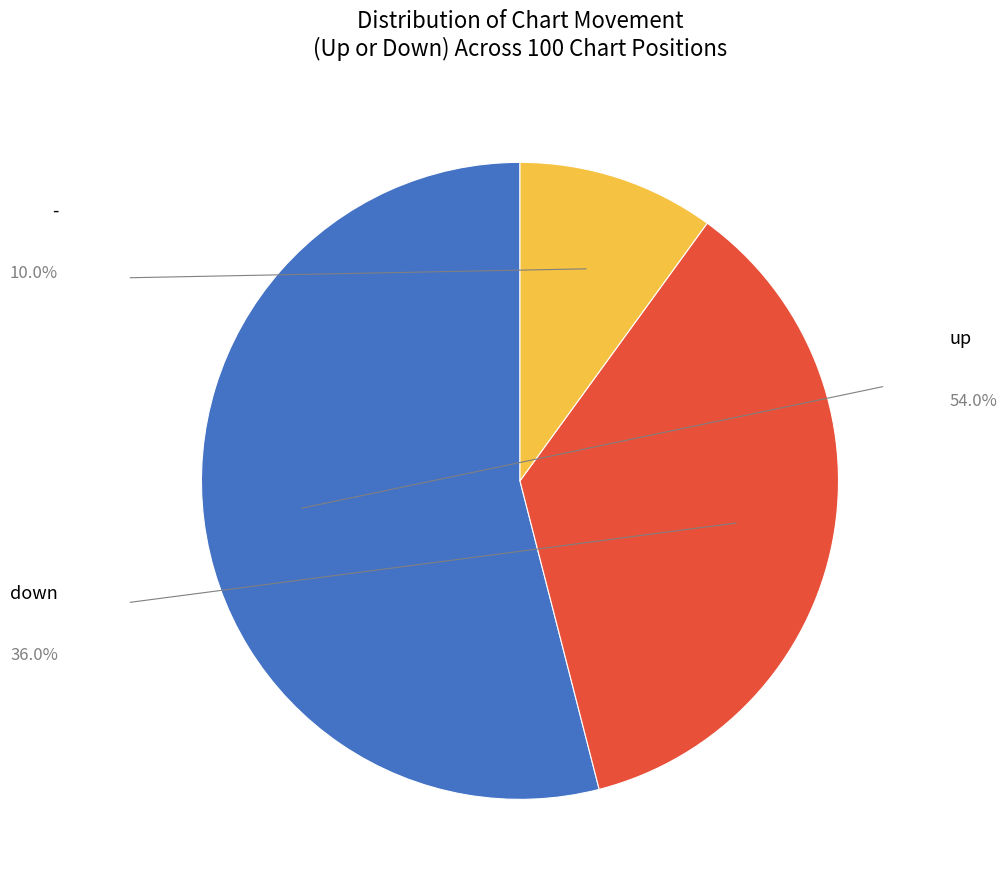

Is there any slice that represents more than half of the pie?

Yes